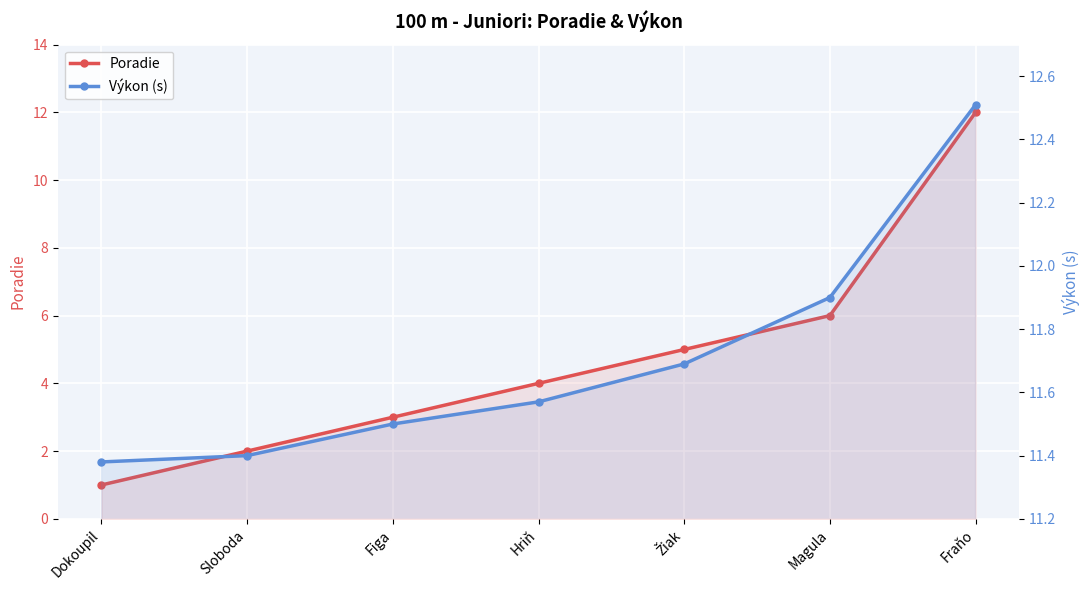

List the series in order of their peak value, highest first.

Výkon (s), Poradie